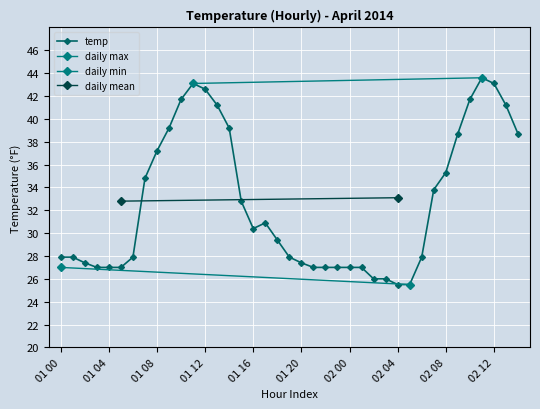

Does the chart display data point markers on the line(s)?

Yes